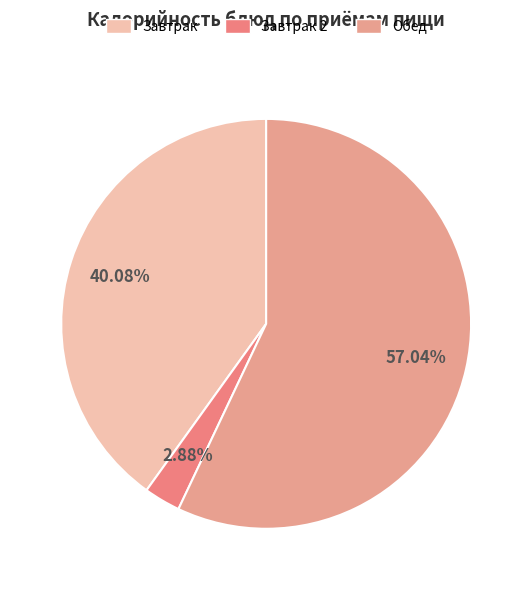

Does any single category account for the majority?

Yes